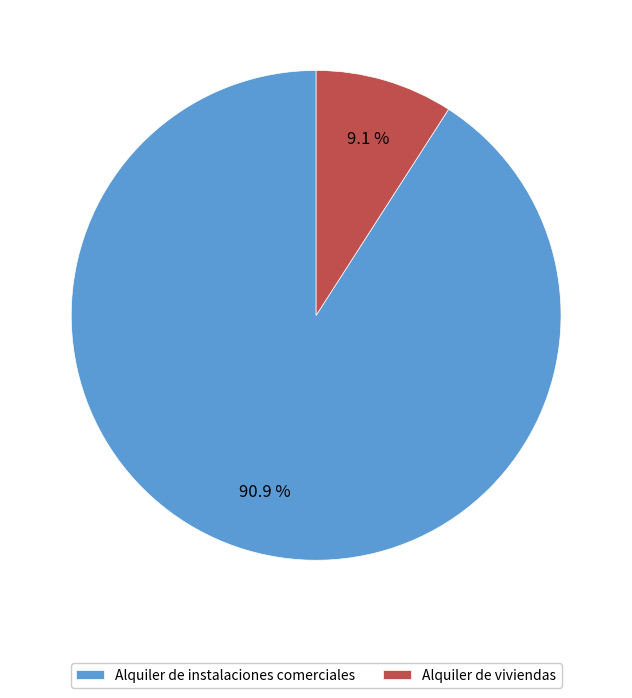

Which slice is the smallest?

Alquiler de viviendas